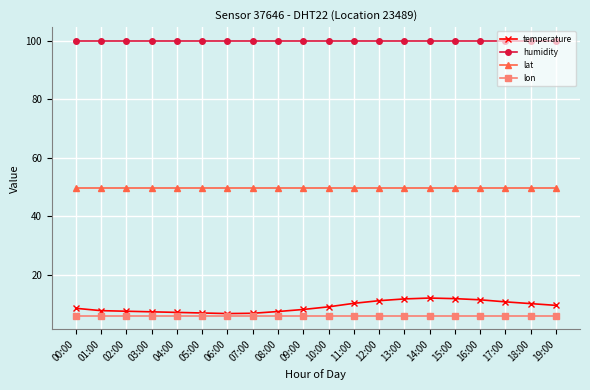

What is the sum of the humidity values at 17:00 and 16:00?

199.8